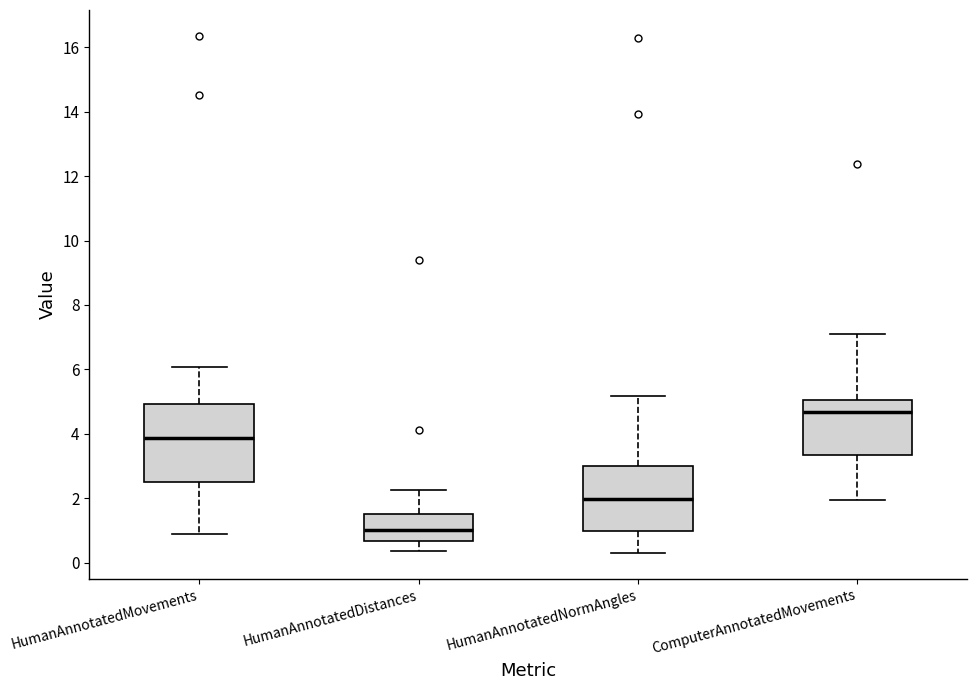

Where does the median line of the box for HumanAnnotatedMovements sit on the y-axis? The values are not printed on the chart, so give them approximately, as read against the axis.

3.8